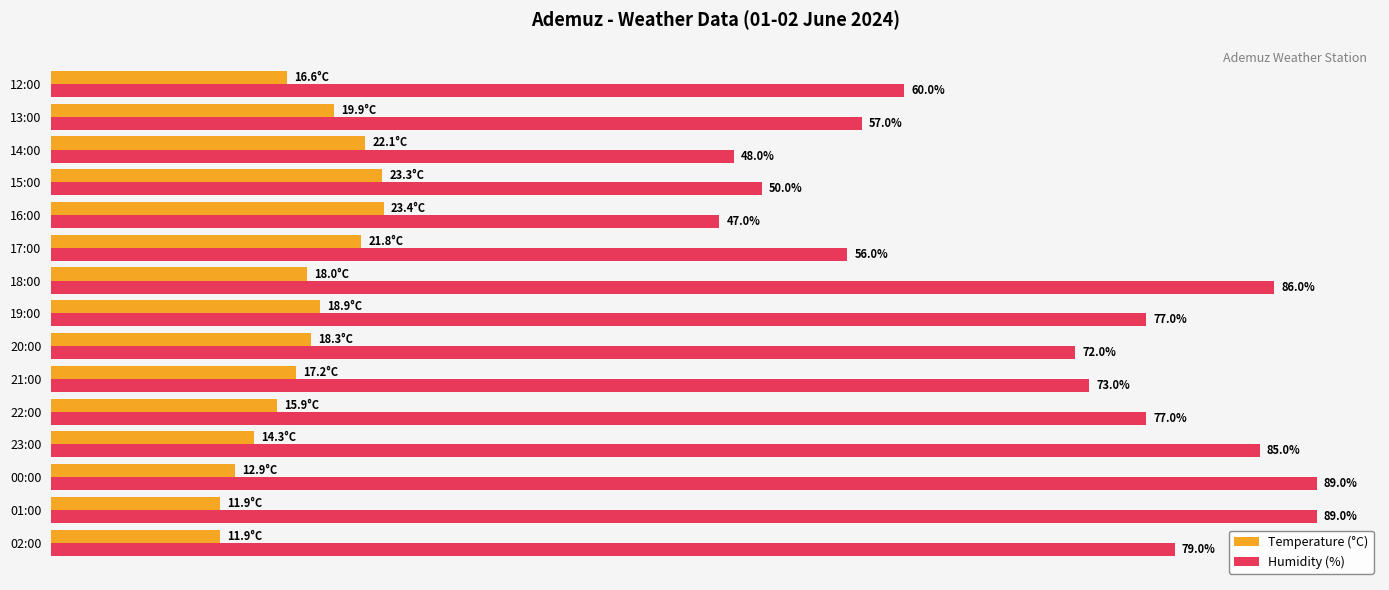

Rank the series by their maximum value, from lowest to highest.

Temperature (°C), Humidity (%)